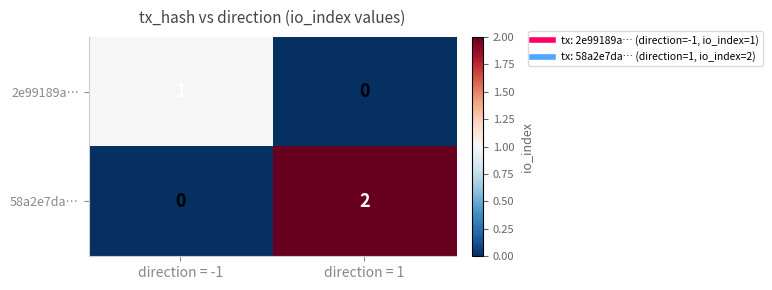

True or false: 2e99189a… has a value of 0 at direction = -1.

False